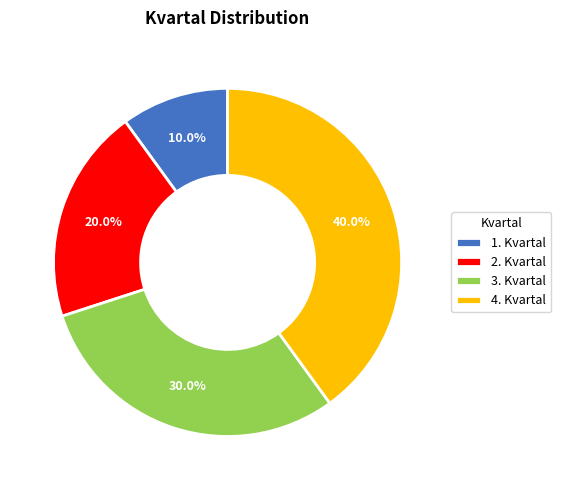

Is there any slice that represents more than half of the pie?

No